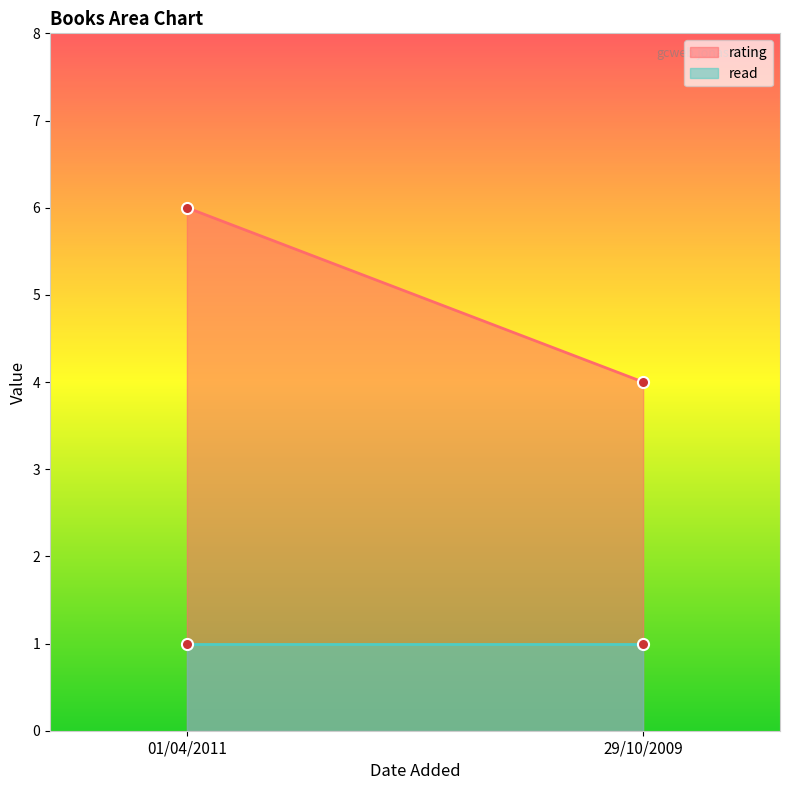

What is the label of the 1st point from the left?

01/04/2011